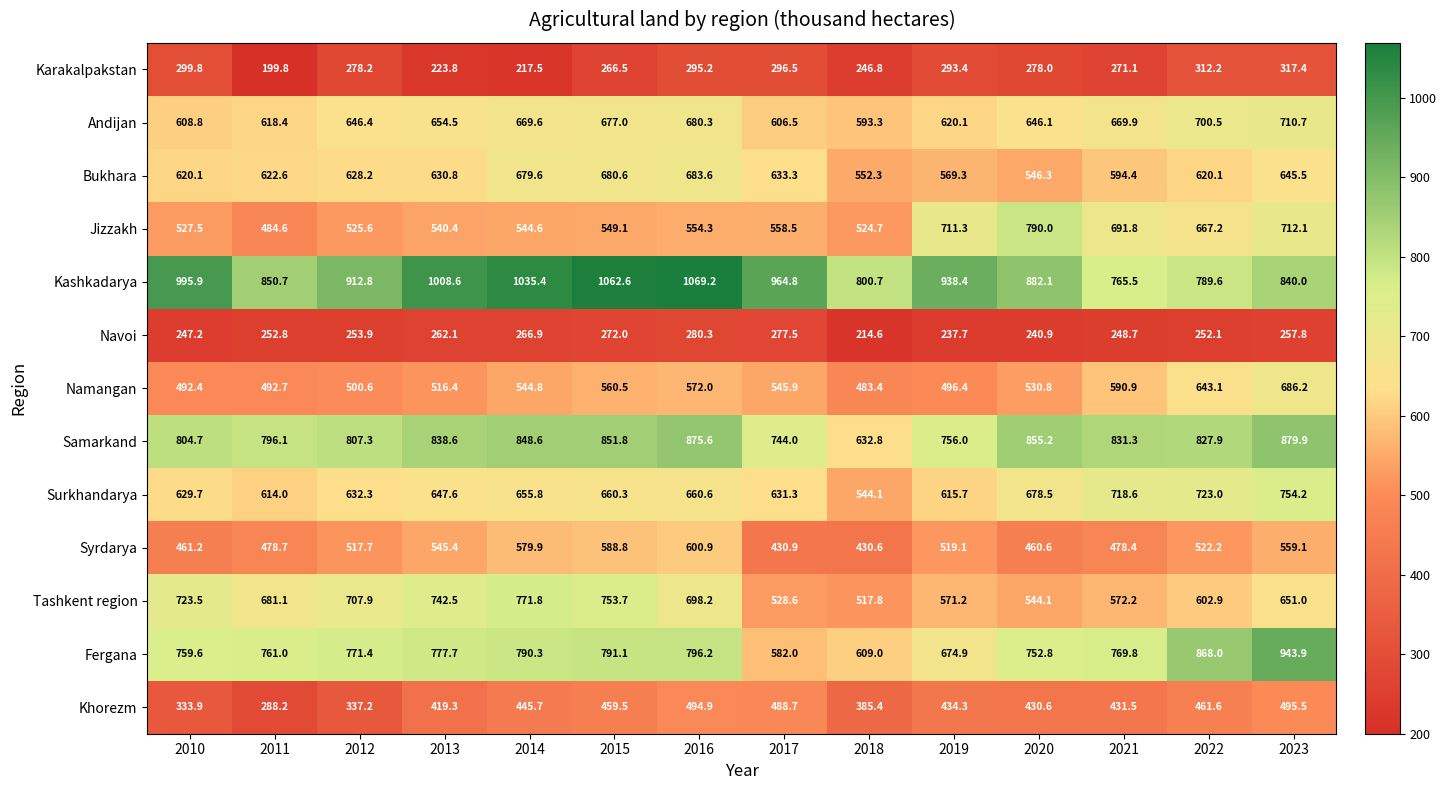

Which series changed the most between 2010 and 2020?

Jizzakh